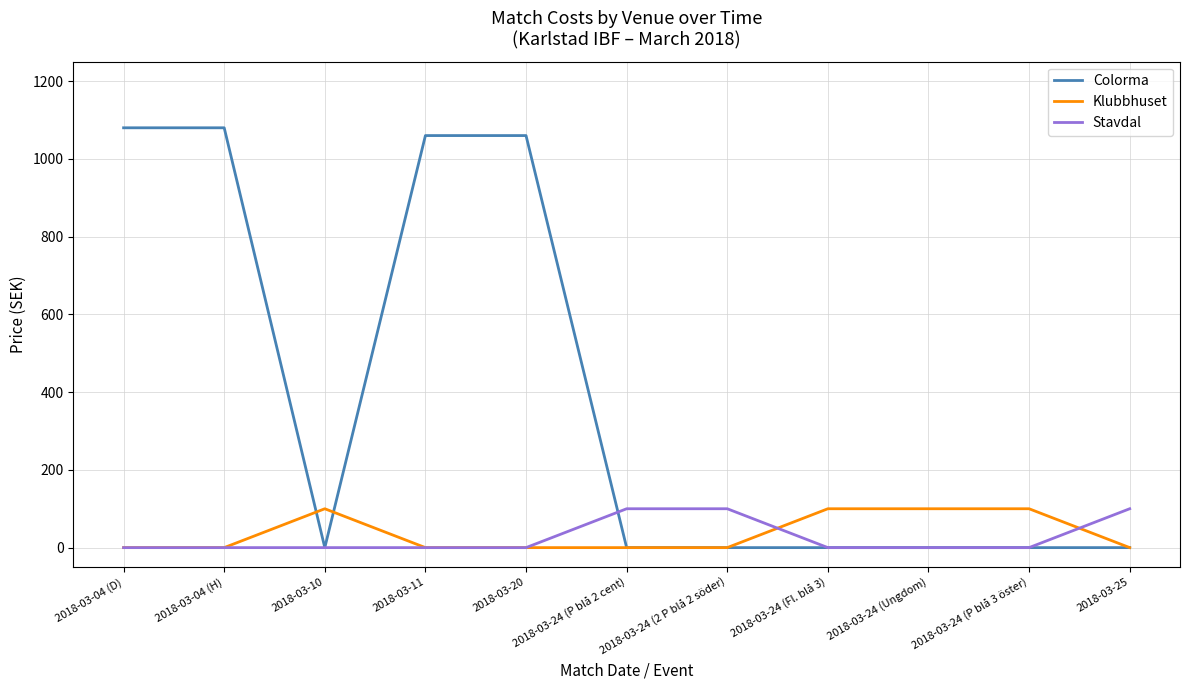

Which series ends up on top after the final intersection of Klubbhuset and Stavdal?

Stavdal